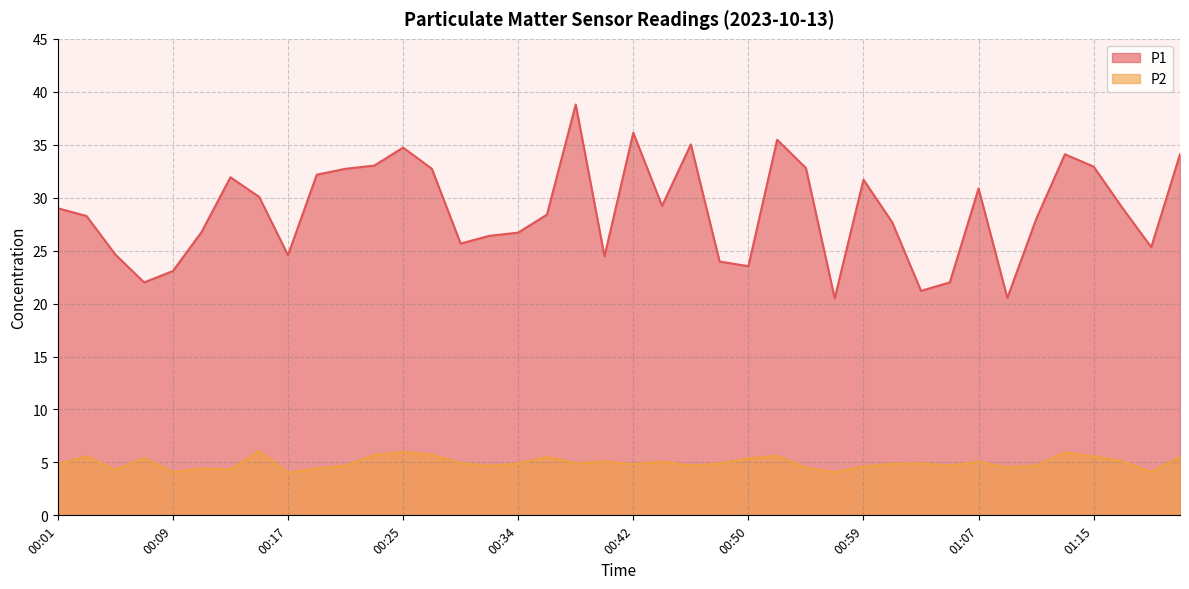

At how many categories does at least one series exceed 23?

35